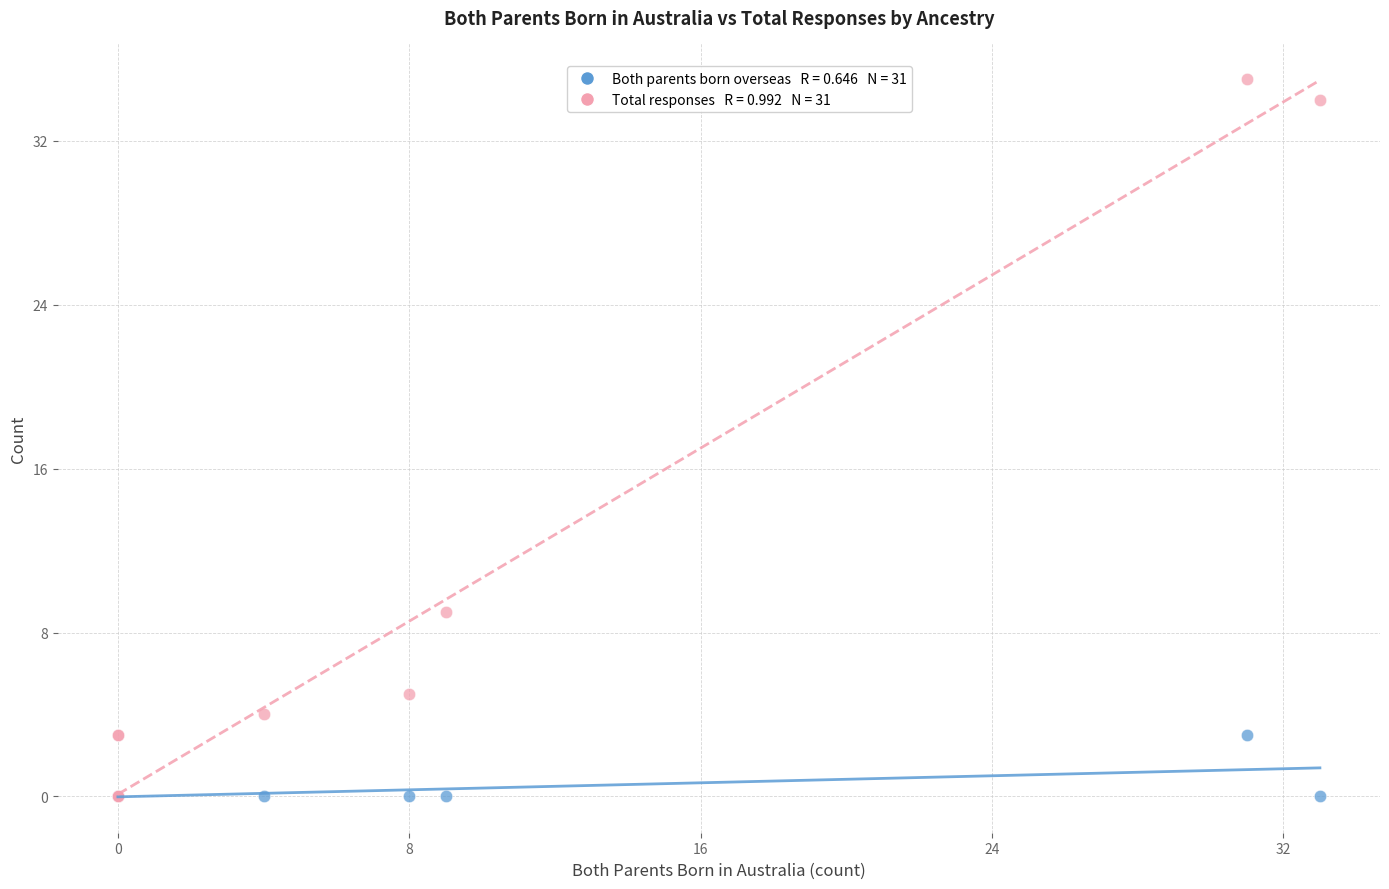

Across all series, what Y value is closest to 17?

9